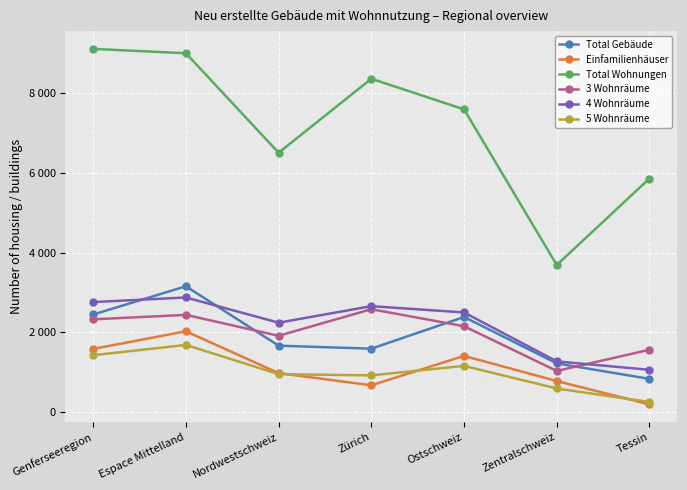

Rank the categories by 4 Wohnräume value from highest to lowest.

Espace Mittelland, Genferseeregion, Zürich, Ostschweiz, Nordwestschweiz, Zentralschweiz, Tessin